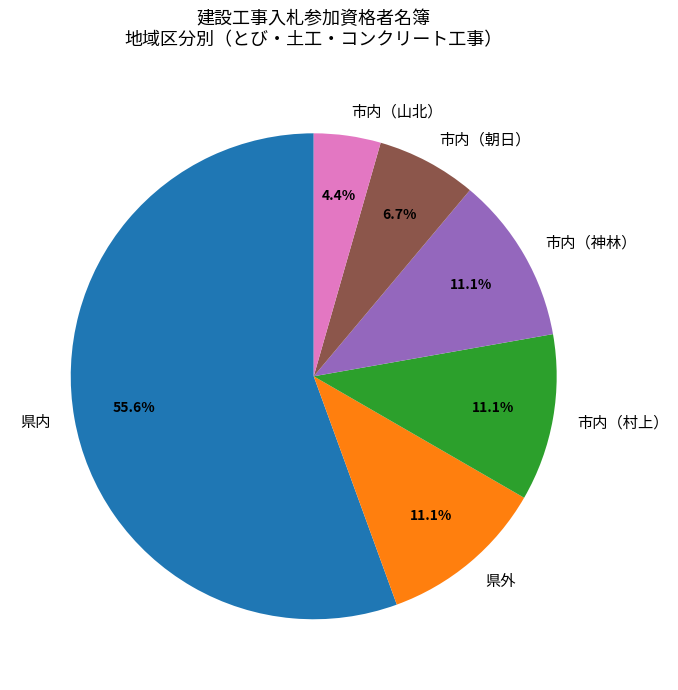

To the nearest percent, what is the difference between the largest and smallest slice percentages?

51%